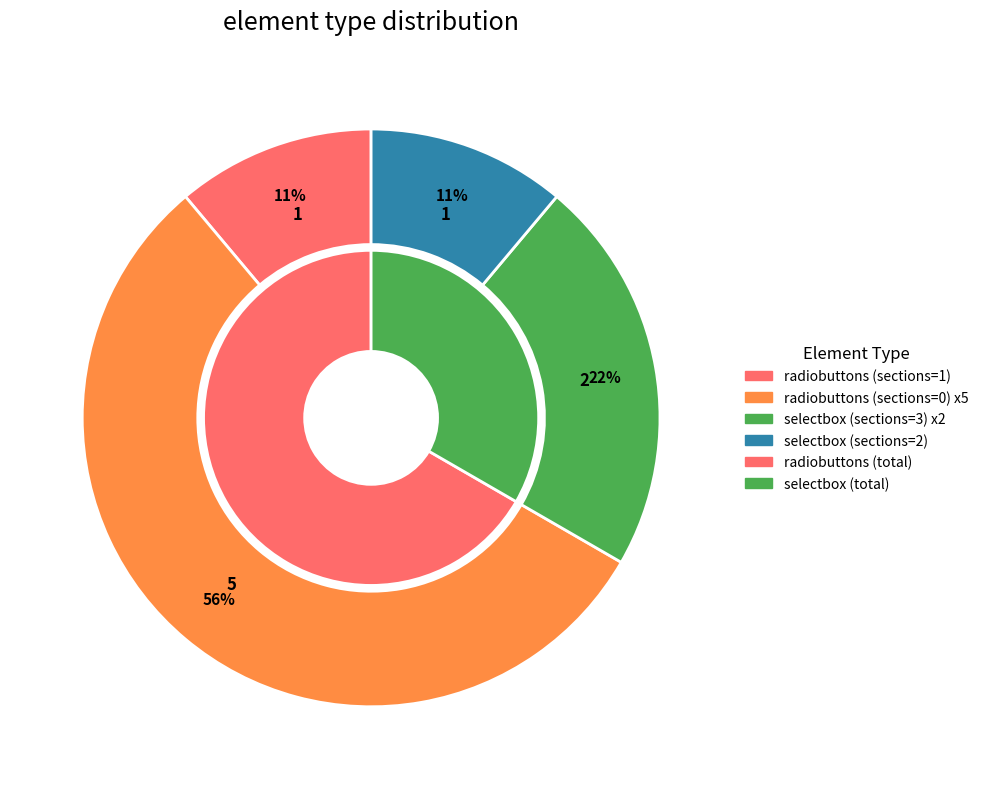

To the nearest percent, what is the difference between the largest and smallest slice percentages?

33%